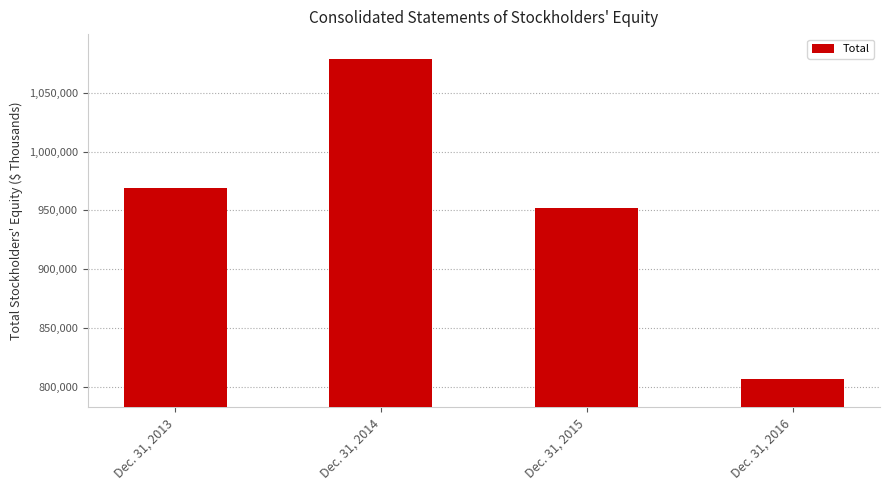

What is the ratio of the value at Dec. 31, 2013 to the value at Dec. 31, 2015?

1.0